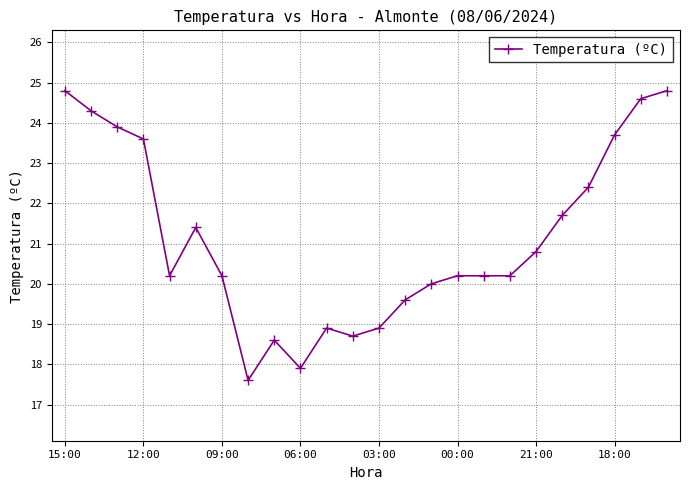

True or false: there are more than 1 points higher than both neighbors.

True